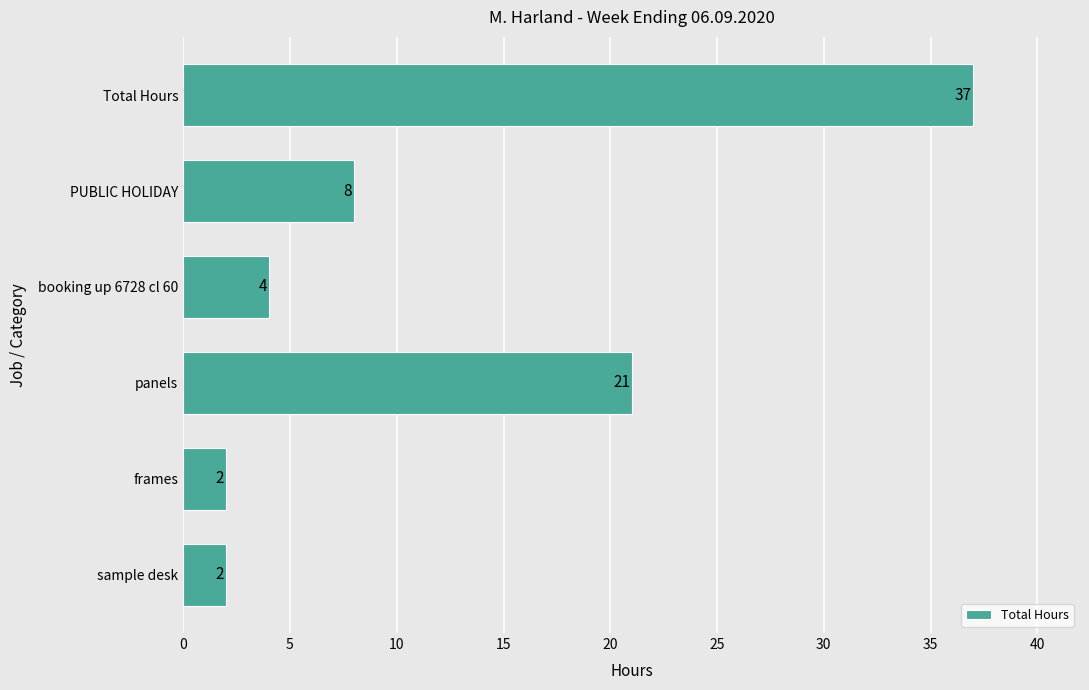

What is the ratio of the value at frames to the value at booking up 6728 cl 60?

0.5